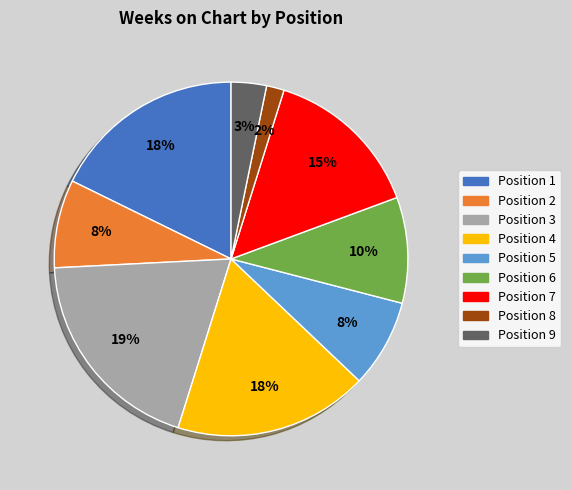

True or false: Position 9 accounts for 12% of the total.

False